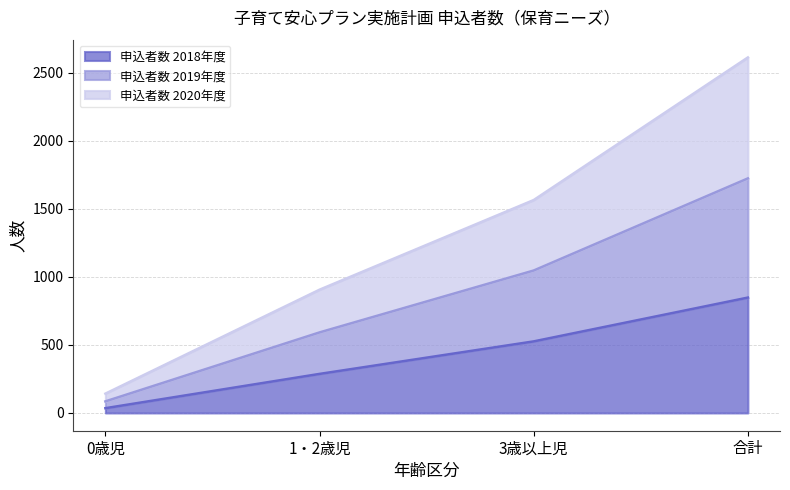

Is the value of 申込者数 2019年度 at 1・2歳児 greater than the value of 申込者数 2020年度 at 0歳児?

Yes